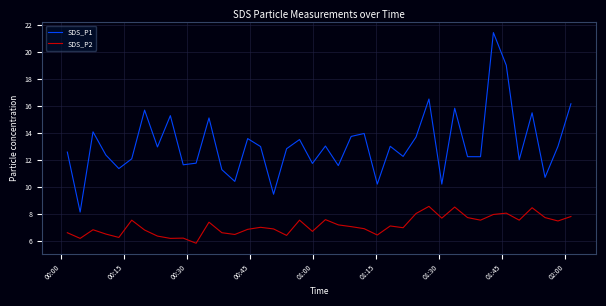

Which series has the largest total across all categories?

SDS_P1